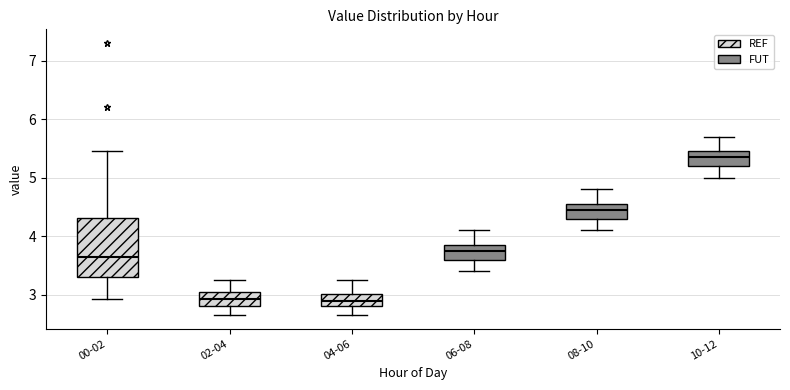

Reading left to right, transcribe this box plot: for each box, give where its median line is, the range the box spans, and where its two whiskers end, as read against the y-axis. The values are not printed on the chart, so give them approximately, as read against the axis.

00-02: median 3.7, box 3.3 to 4.3, whiskers 2.9 to 5.5
02-04: median 2.9, box 2.8 to 3.1, whiskers 2.7 to 3.3
04-06: median 2.9, box 2.8 to 3.0, whiskers 2.7 to 3.3
06-08: median 3.8, box 3.6 to 3.9, whiskers 3.4 to 4.1
08-10: median 4.5, box 4.3 to 4.6, whiskers 4.1 to 4.8
10-12: median 5.4, box 5.2 to 5.5, whiskers 5.0 to 5.7